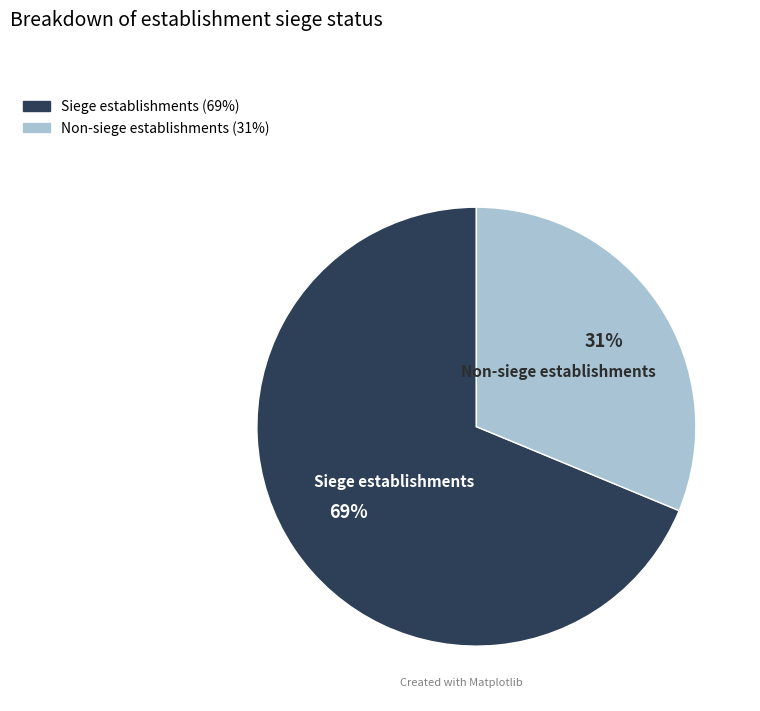

Is there any slice that represents more than half of the pie?

Yes